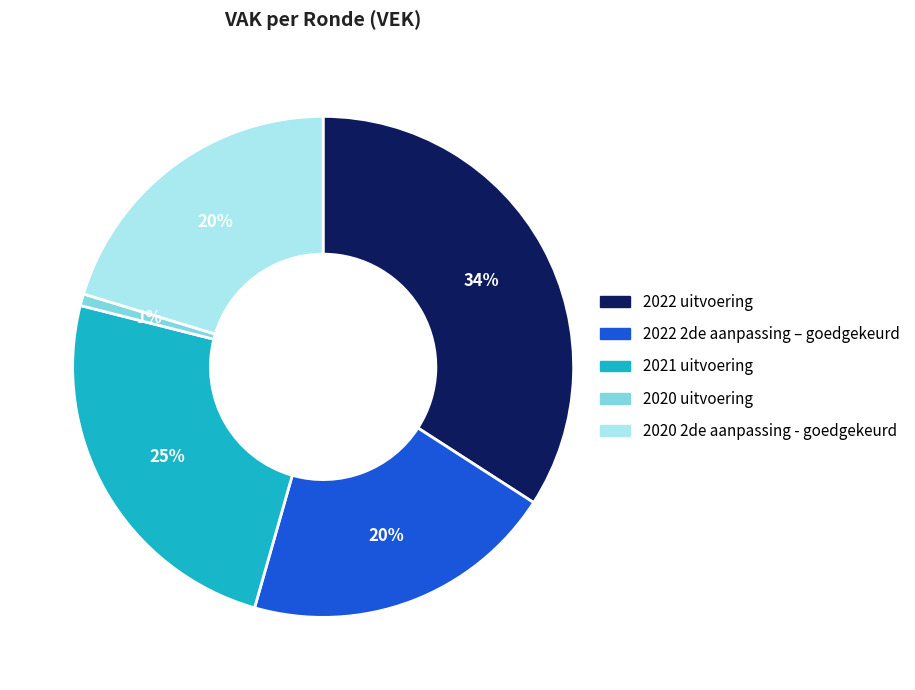

Is the sum of 2020 2de aanpassing - goedgekeurd and 2022 2de aanpassing – goedgekeurd greater than half?

No